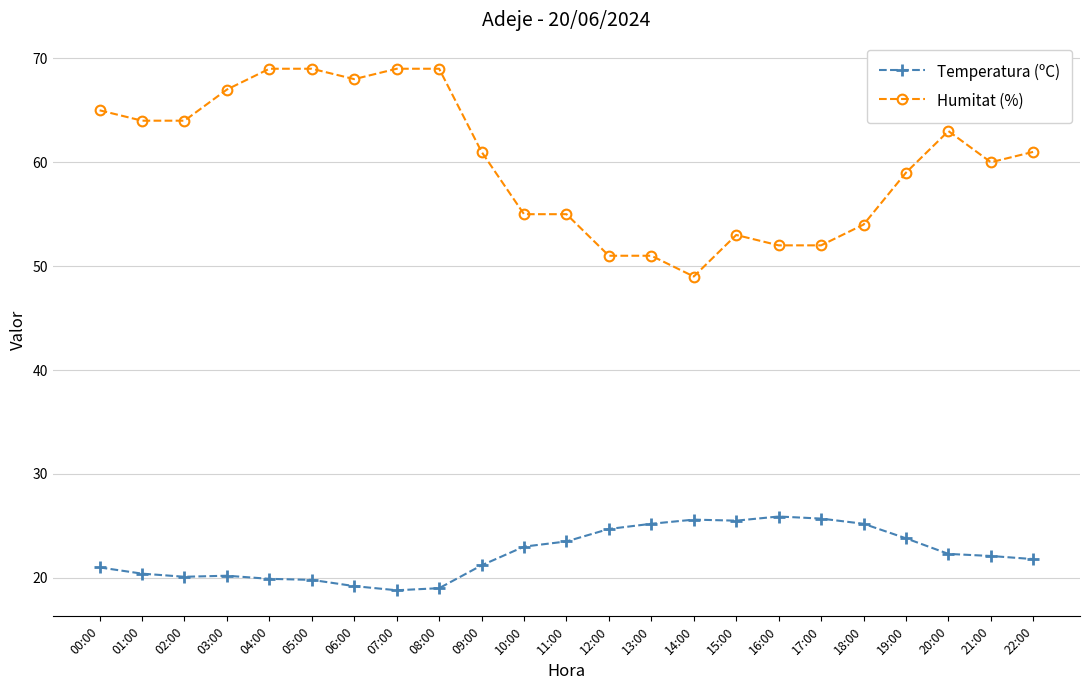

The Temperatura (ºC) series shows 13.6 at 22:00. True or false?

False